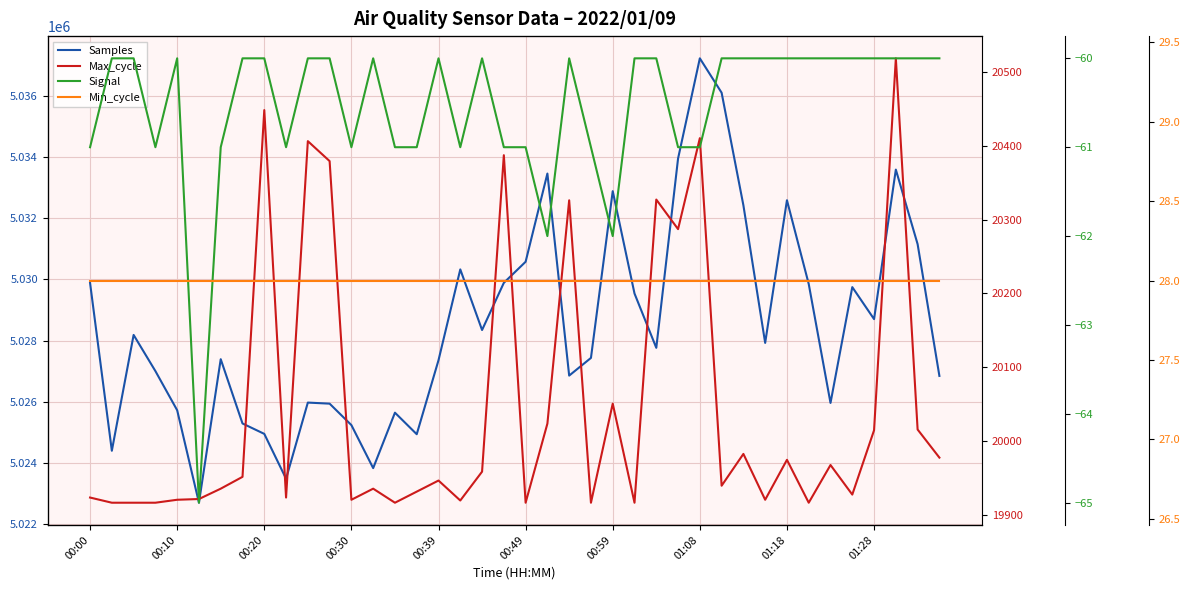

True or false: Max_cycle has a value of 27332 at 11.

False